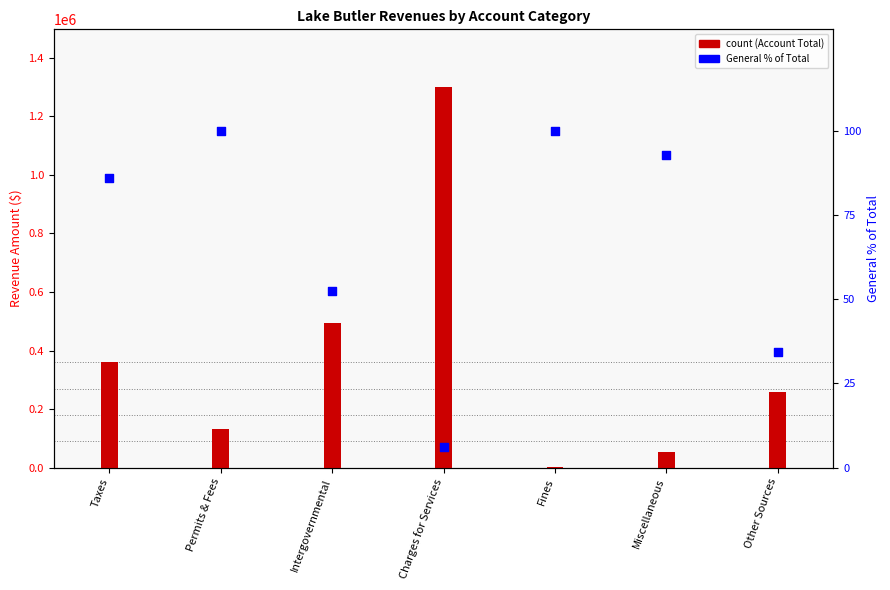

Approximately how many times larger is the value at Permits & Fees compared to Charges for Services?

16.1